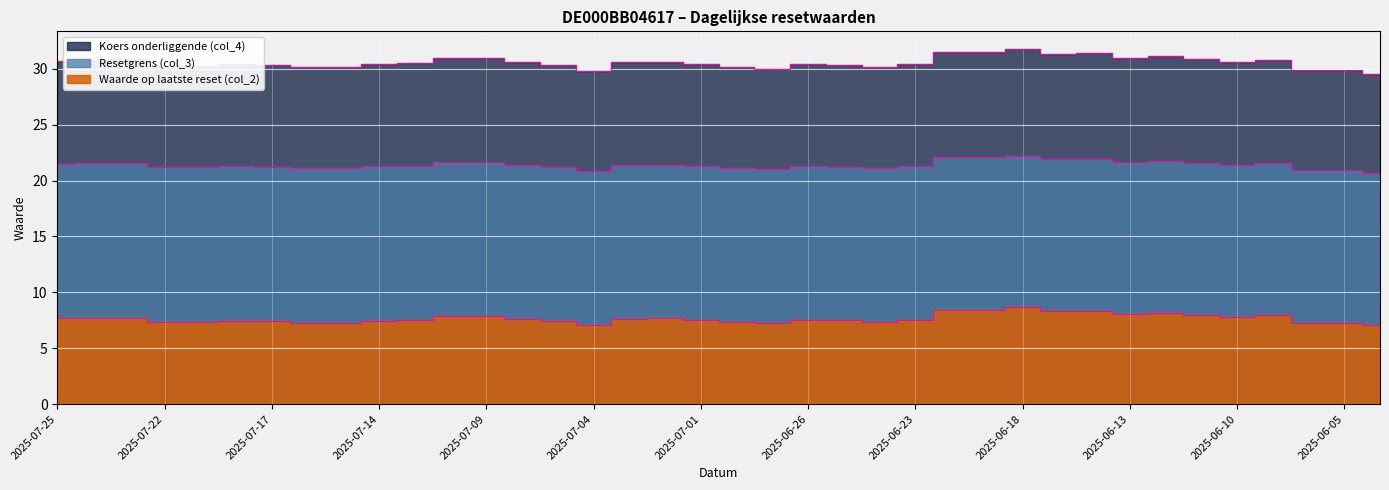

True or false: Waarde op laatste reset (col_2) and Koers onderliggende (col_4) intersect in this chart.

False